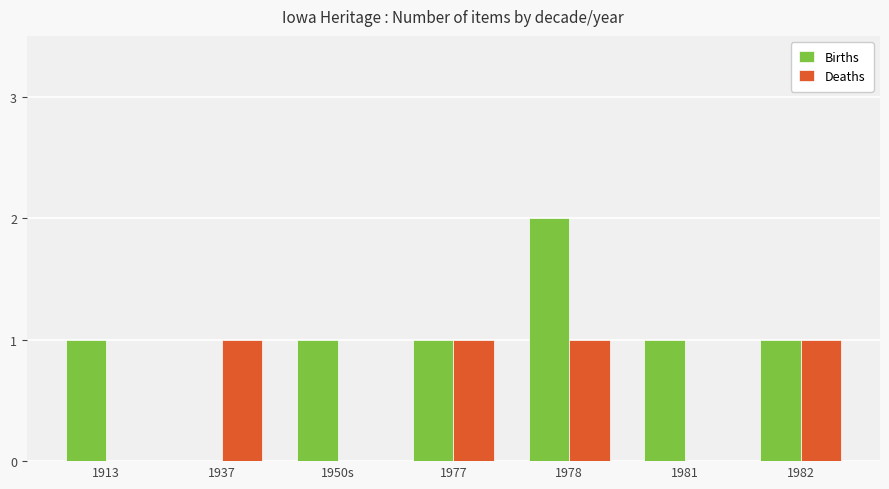

What is the sum of all Births values?

7